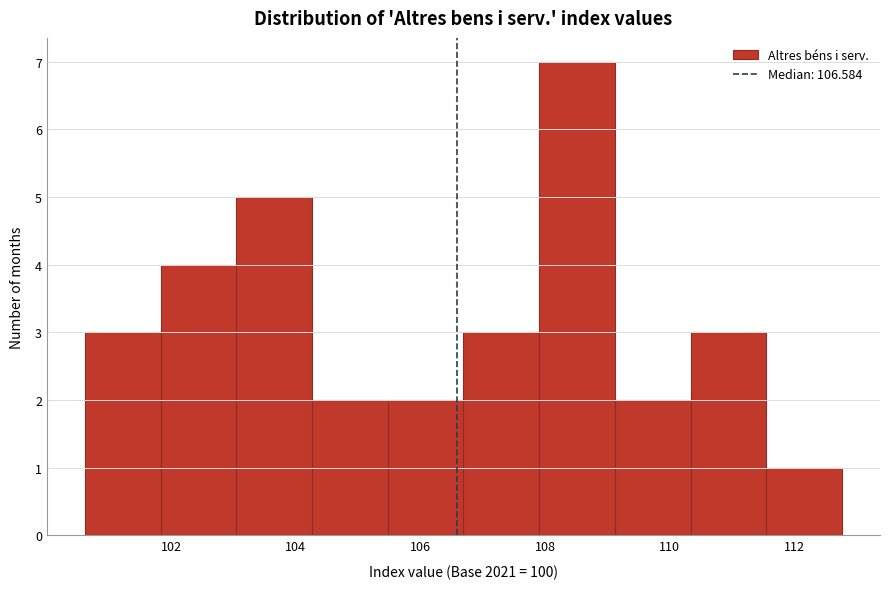

Which range on the x-axis has the tallest bar?

108.0 to 109.2